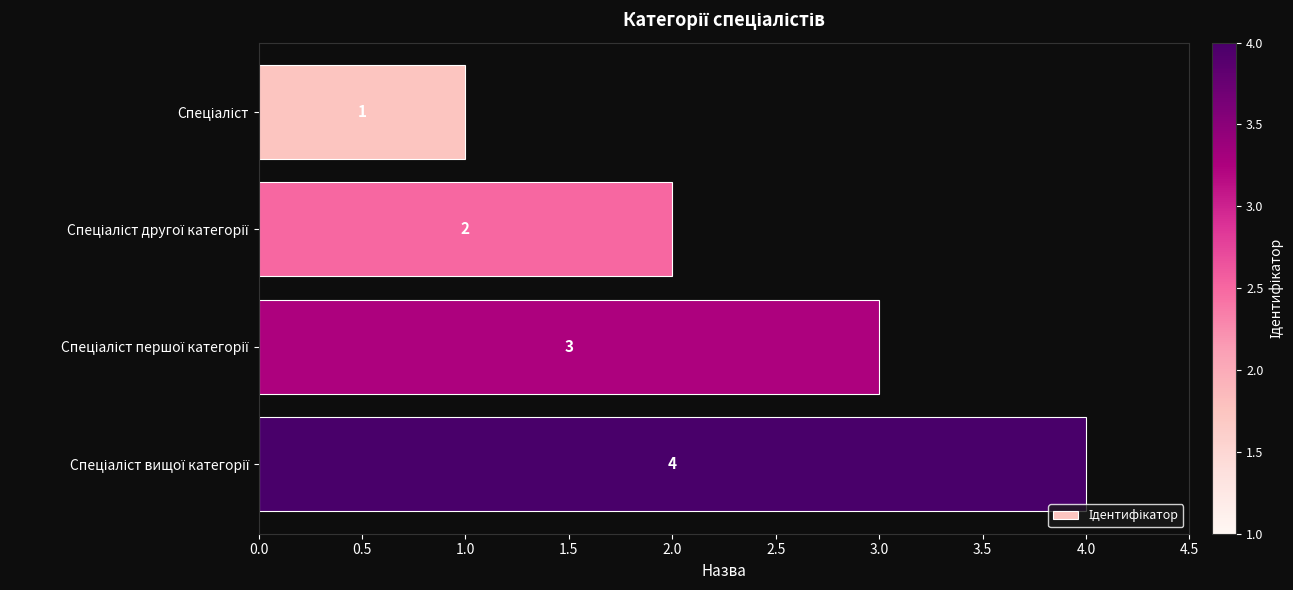

What is the minimum value shown in the chart?

1